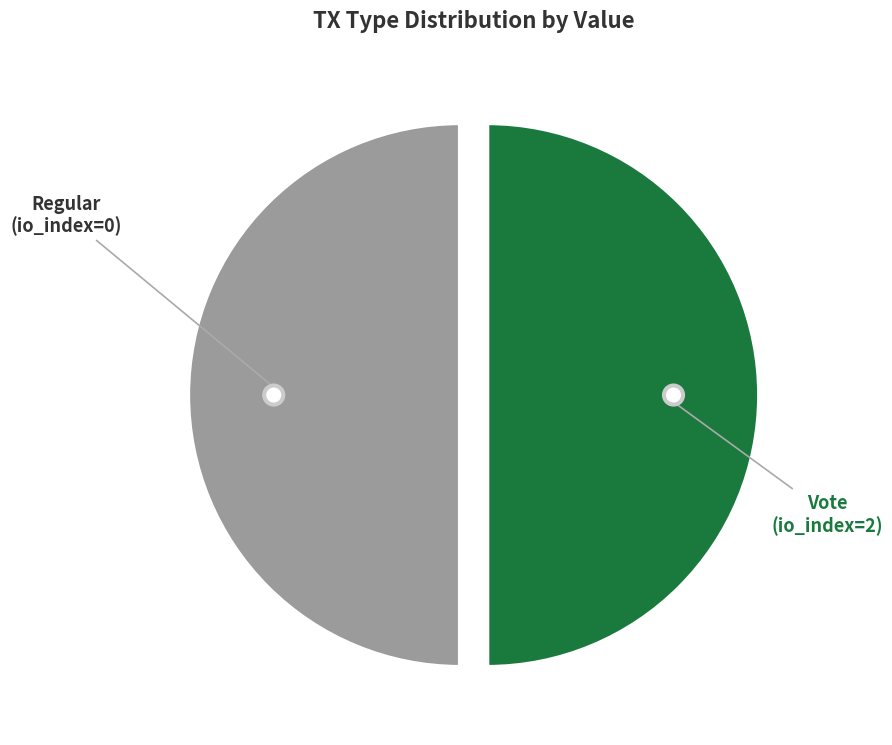

What is the largest slice in the pie chart?

Vote (io_index=2)